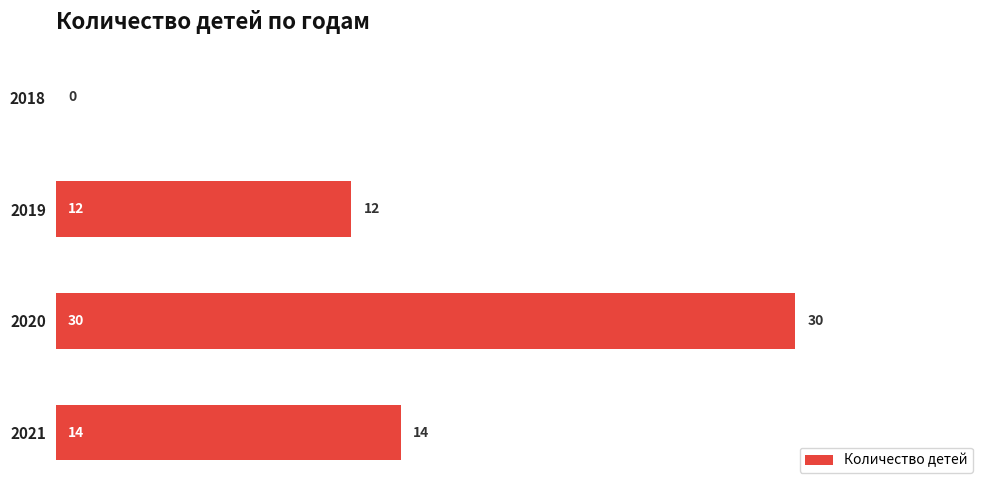

What is the sum of all values?

56